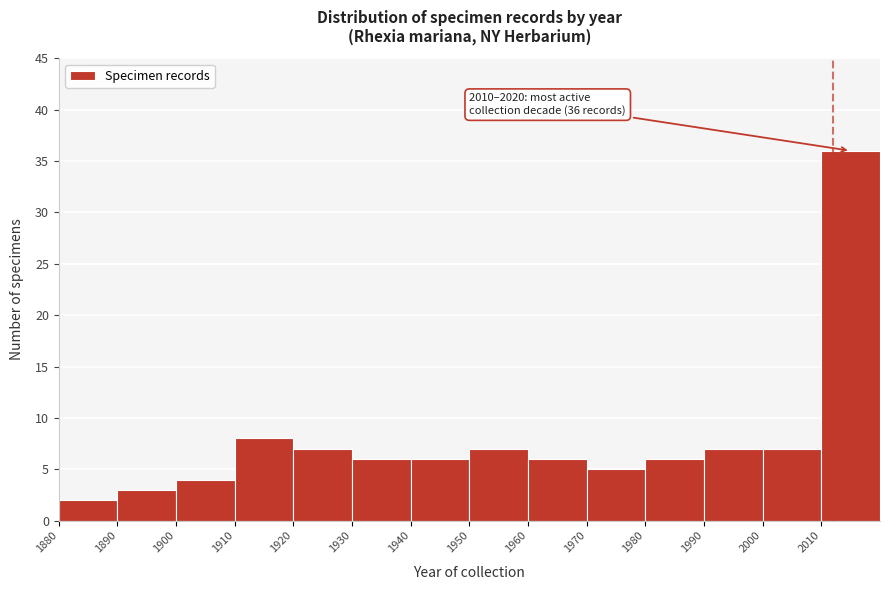

Which range on the x-axis has the tallest bar?

2010 to 2020